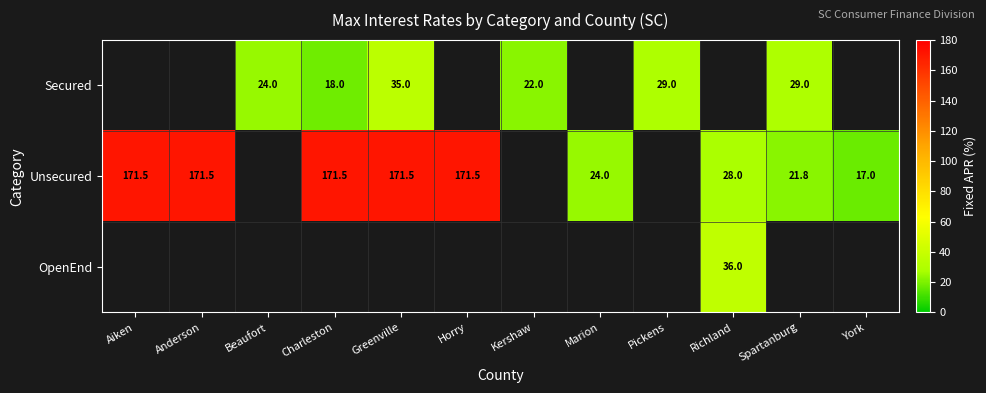

True or false: Secured has a value of 31.9 at Kershaw.

False